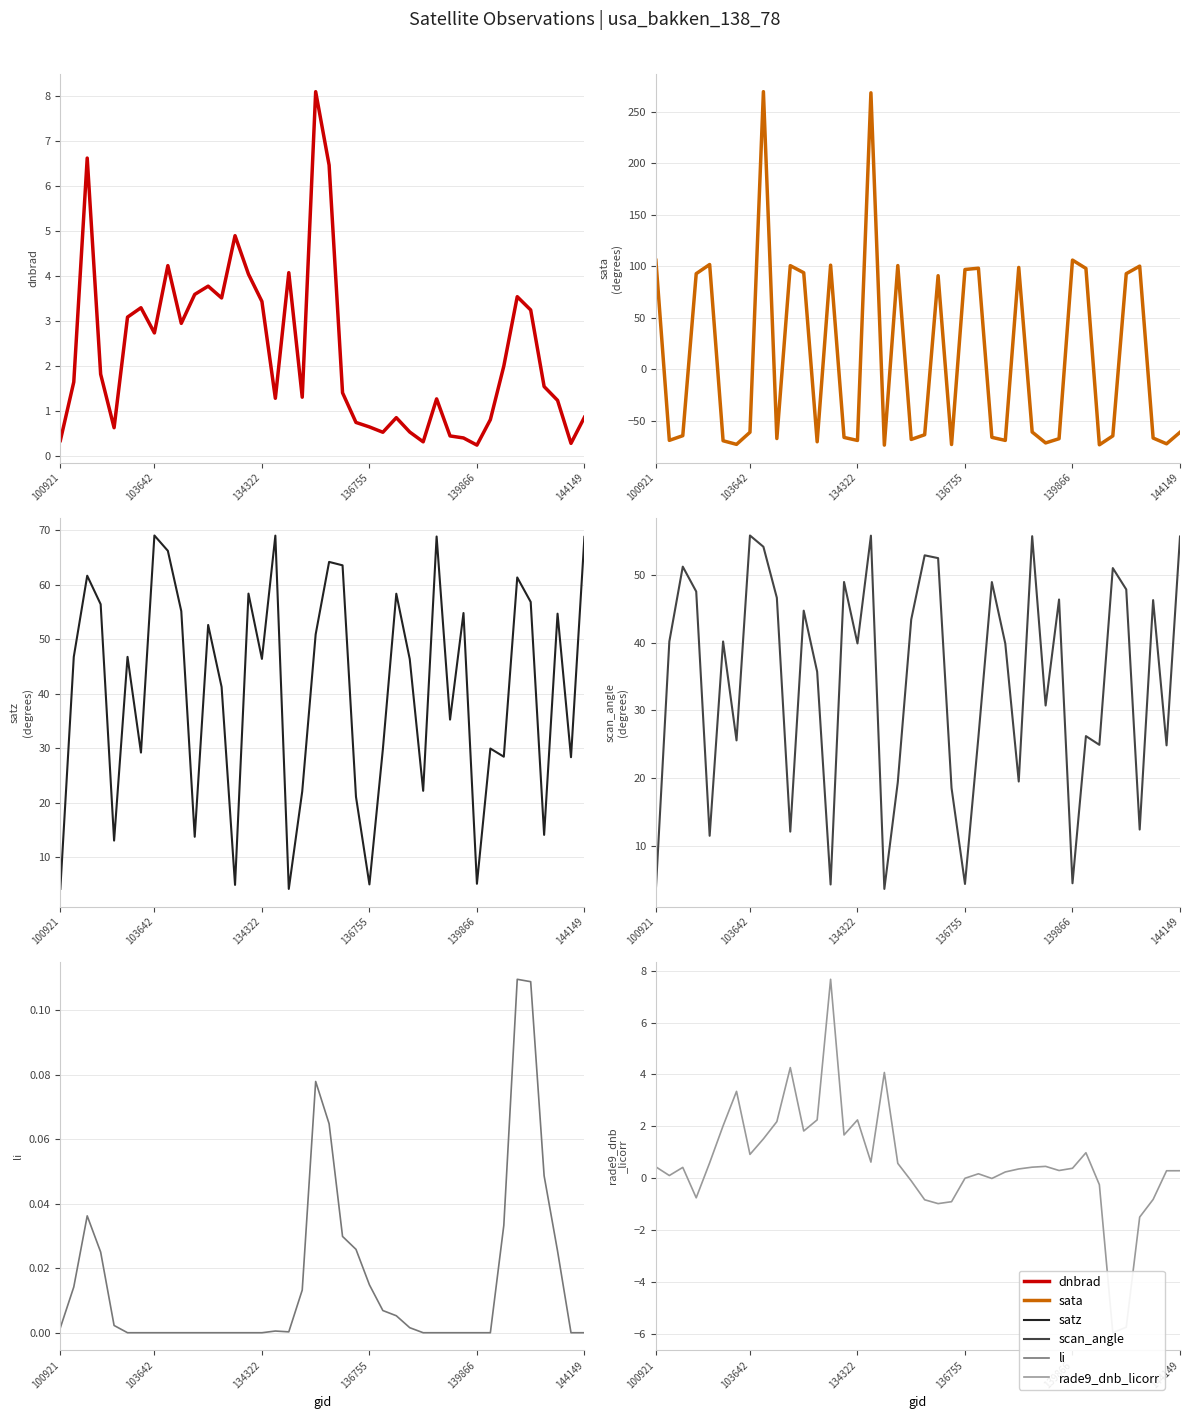

At which category is the sum across all series the highest?

8